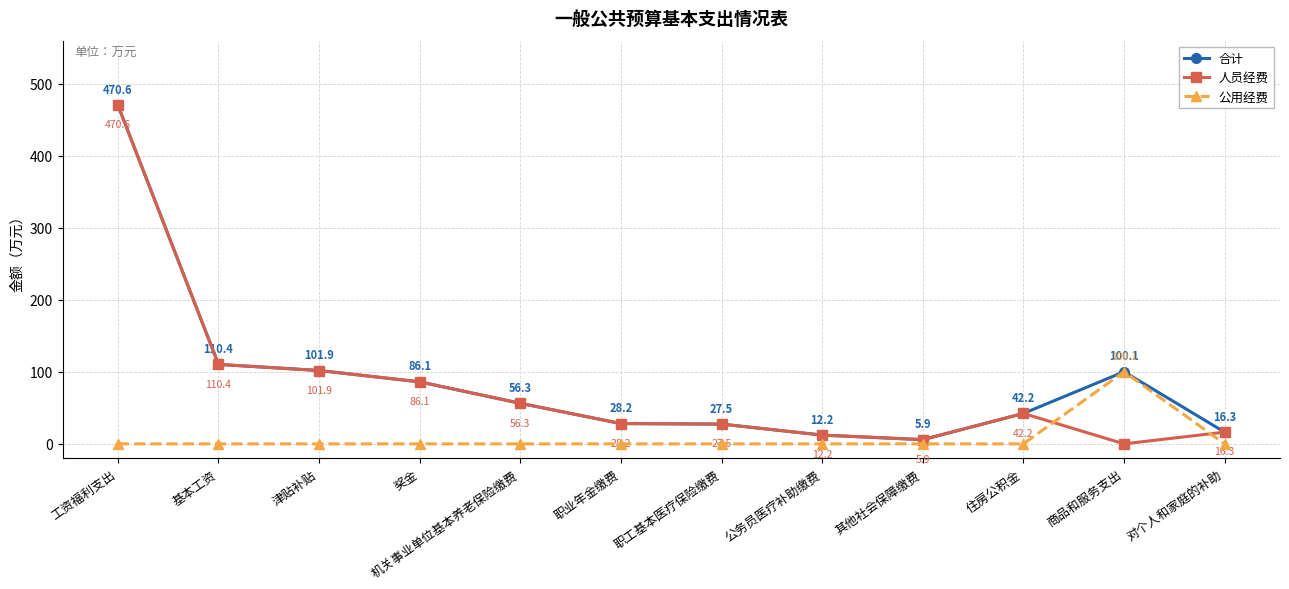

Which category has the highest value across all series?

工资福利支出